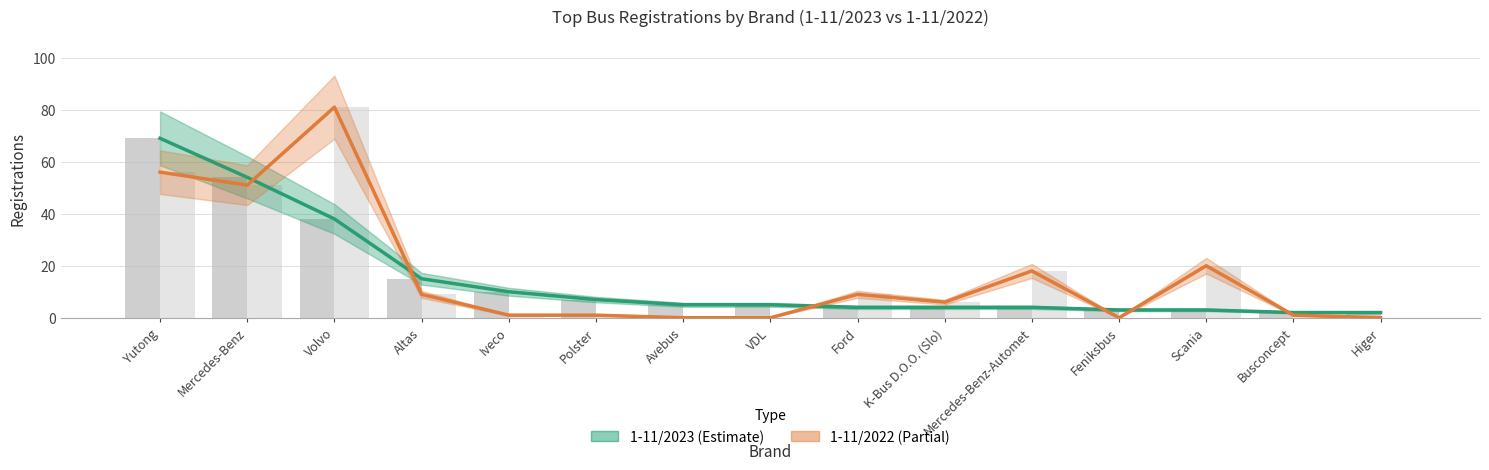

Count the number of categories in the chart.

15